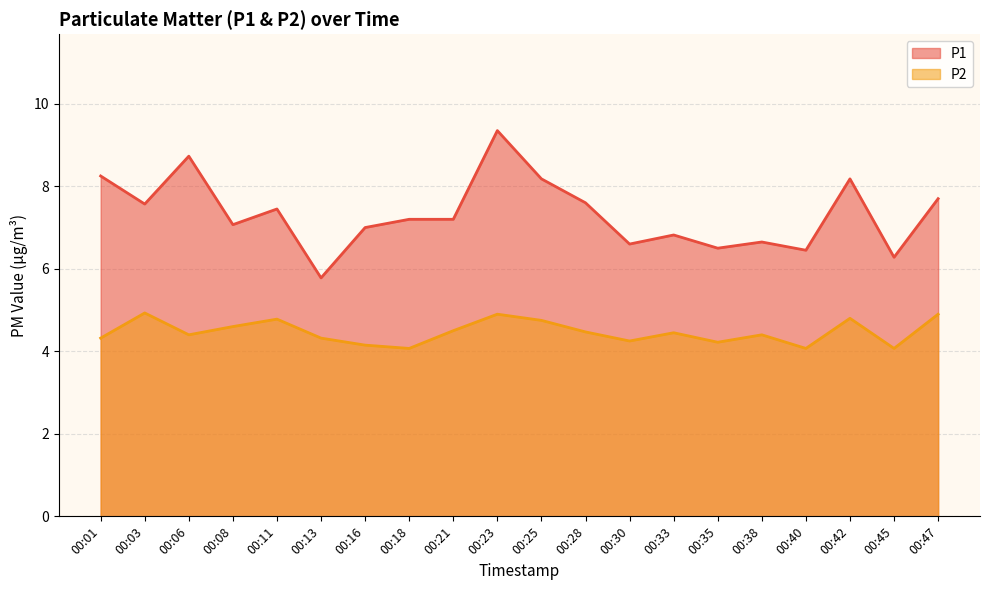

Rank the categories by P2 value from lowest to highest.

00:18, 00:40, 00:45, 00:16, 00:35, 00:30, 00:01, 00:13, 00:06, 00:38, 00:33, 00:28, 00:21, 00:08, 00:25, 00:11, 00:42, 00:23, 00:47, 00:03